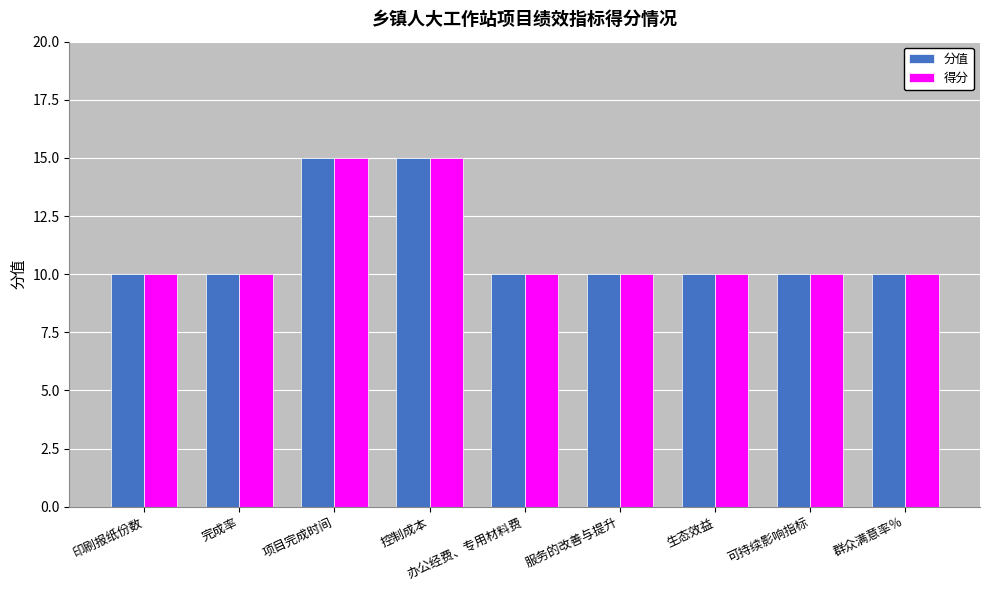

Reading left to right, transcribe all the data shown in this chart.

分值: 印刷报纸份数=10	完成率=10	项目完成时间=15	控制成本=15	办公经费、专用材料费=10	服务的改善与提升=10	生态效益=10	可持续影响指标=10	群众满意率％=10
得分: 印刷报纸份数=10	完成率=10	项目完成时间=15	控制成本=15	办公经费、专用材料费=10	服务的改善与提升=10	生态效益=10	可持续影响指标=10	群众满意率％=10